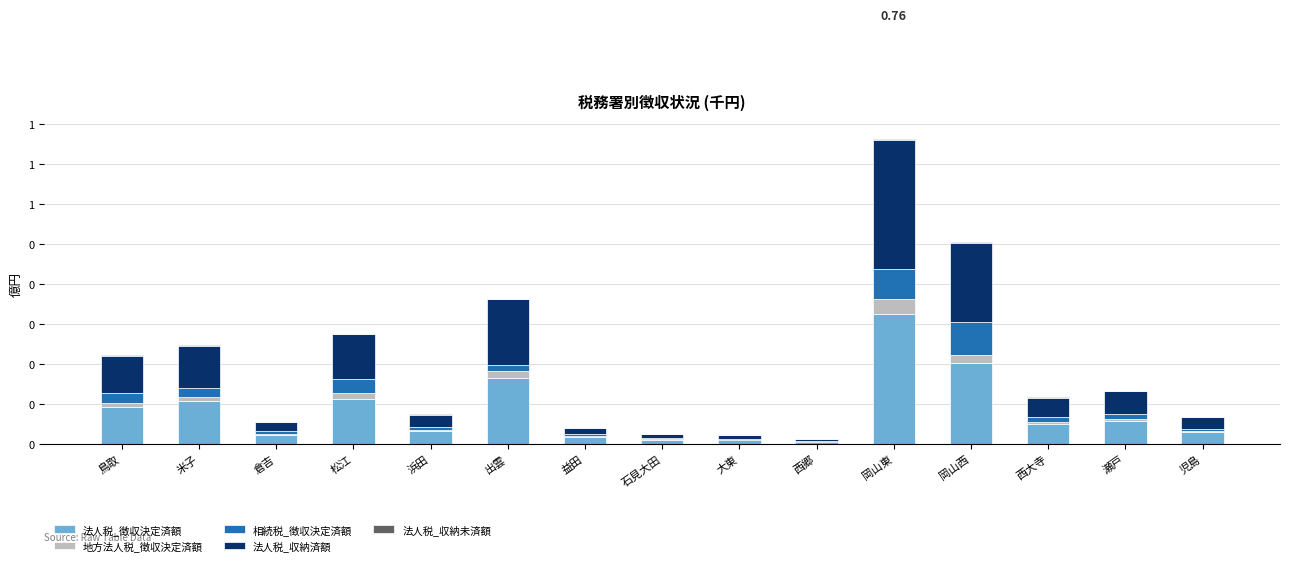

At which category is the sum across all series the highest?

岡山東